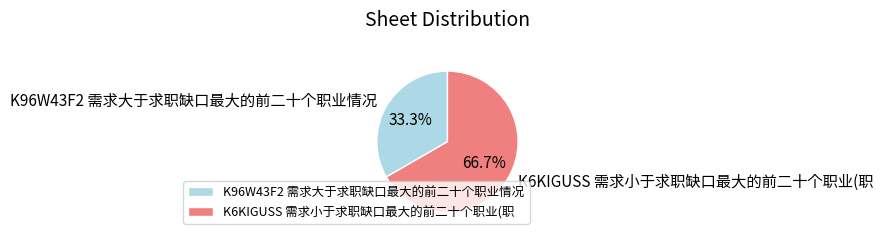

To the nearest percent, what portion does K96W43F2 需求大于求职缺口最大的前二十个职业情况 represent?

33%